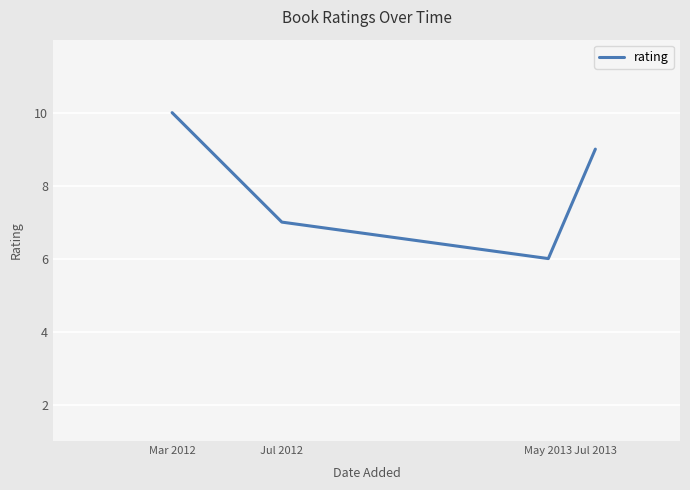

What is the difference between the second highest and minimum values?

3